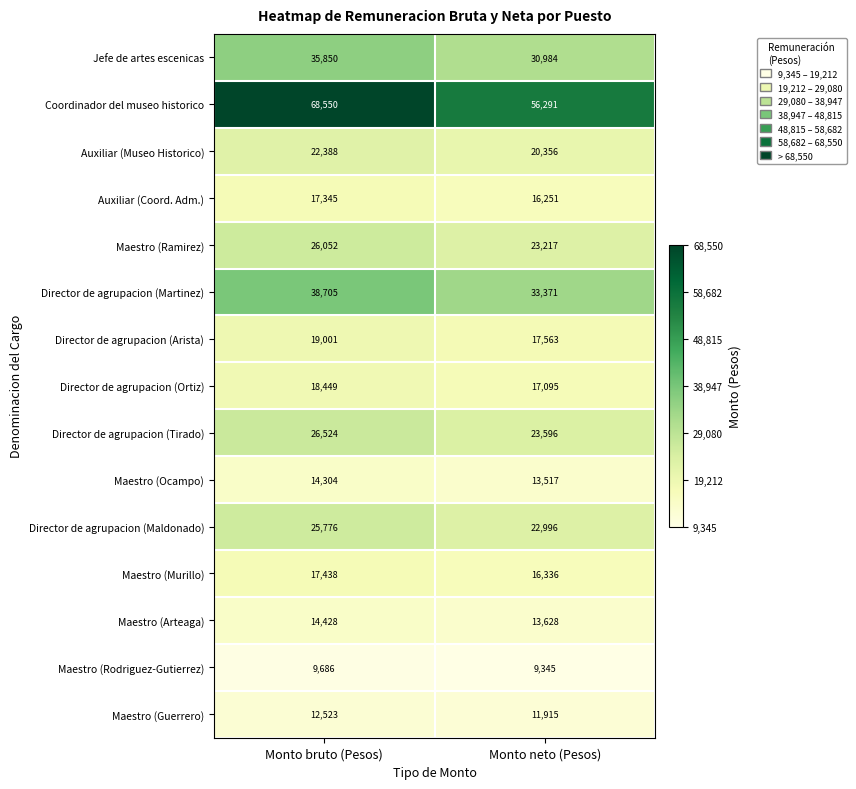

At which category is the sum across all series the highest?

Monto bruto (Pesos)